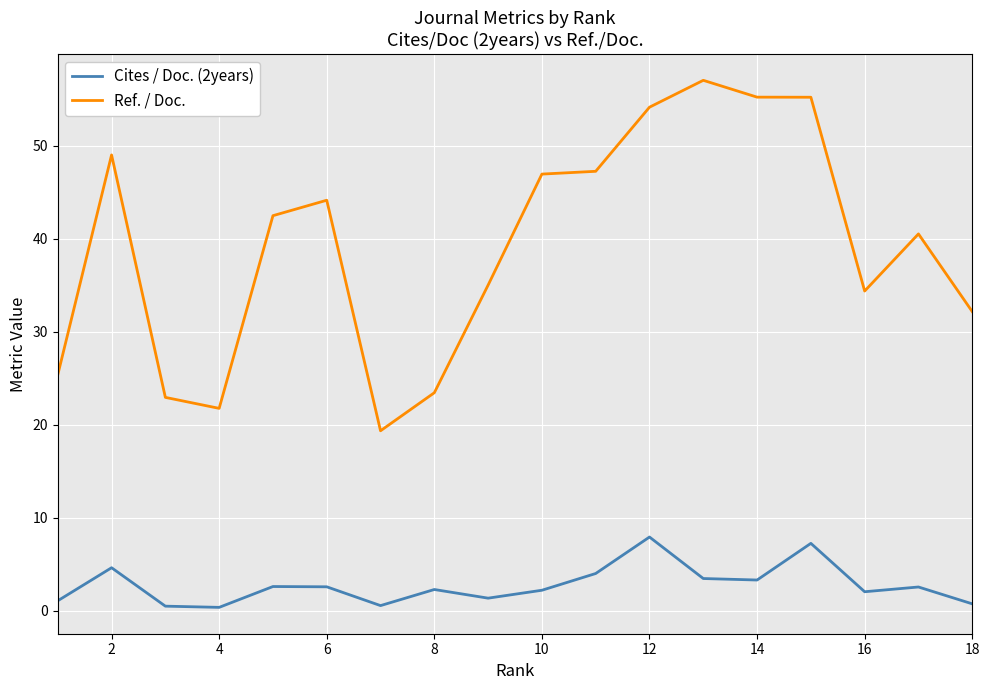

True or false: Cites / Doc. (2years) has more than 0 points higher than both neighbors.

True